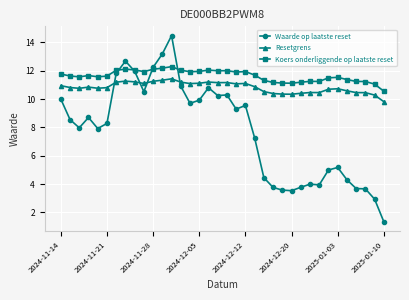

What is the value of the Koers onderliggende op laatste reset point at the 8th from the left?

12.1